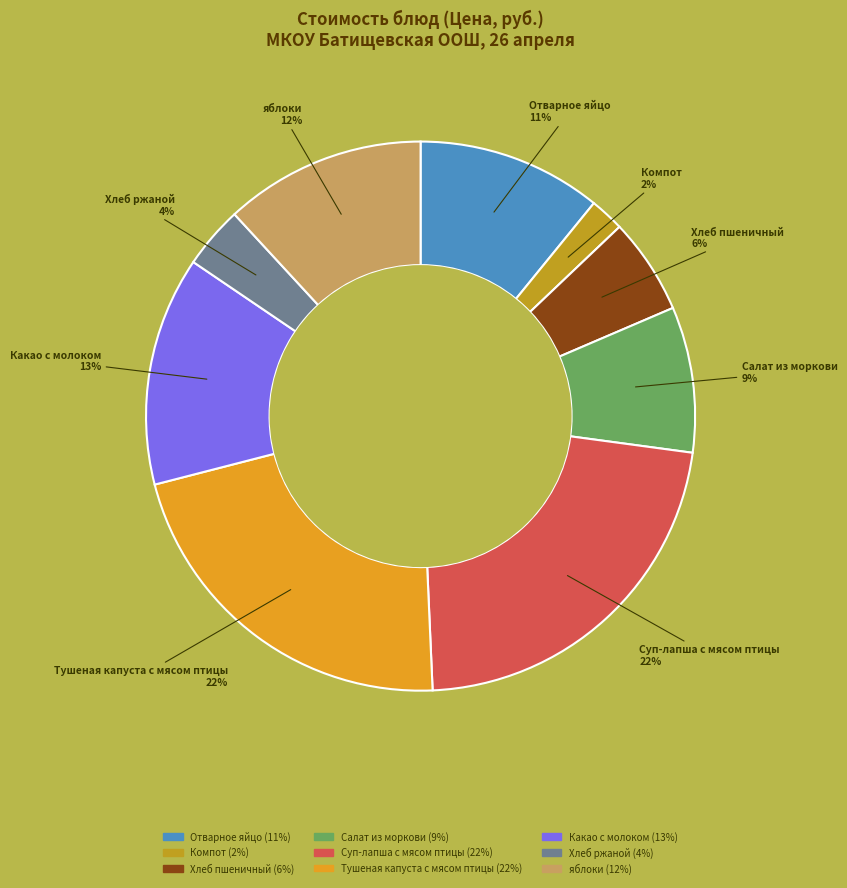

Between Хлеб пшеничный and Салат из моркови, which is larger?

Салат из моркови